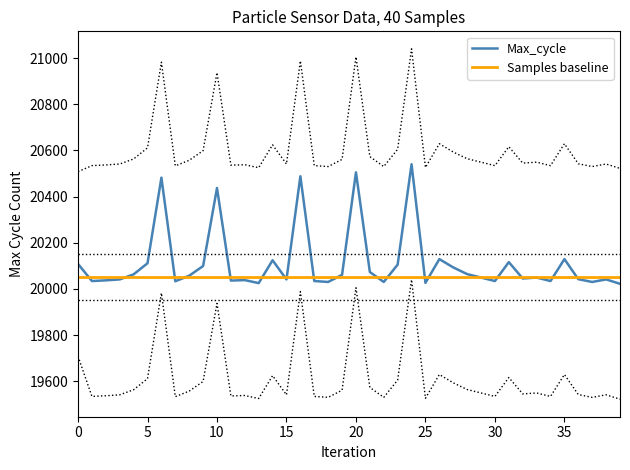

The value at 18 is 20030. True or false?

True